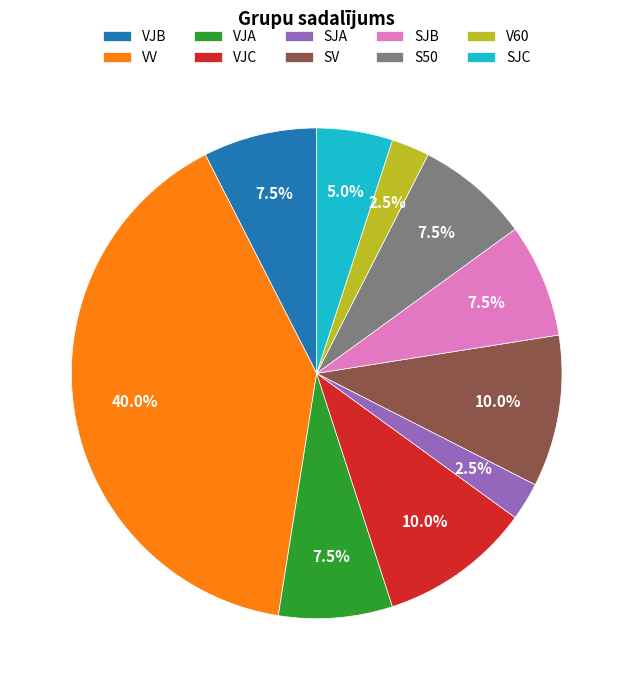

Does any single category account for the majority?

No